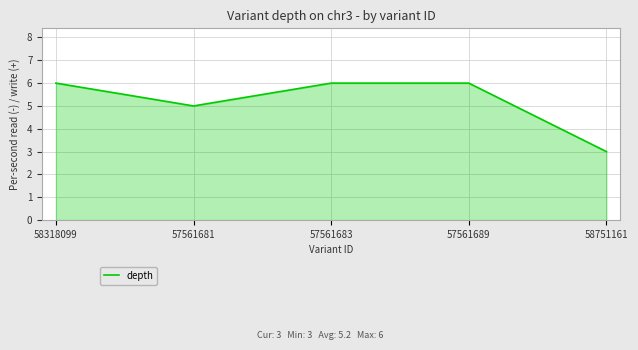

How many lines are shown in the chart?

1